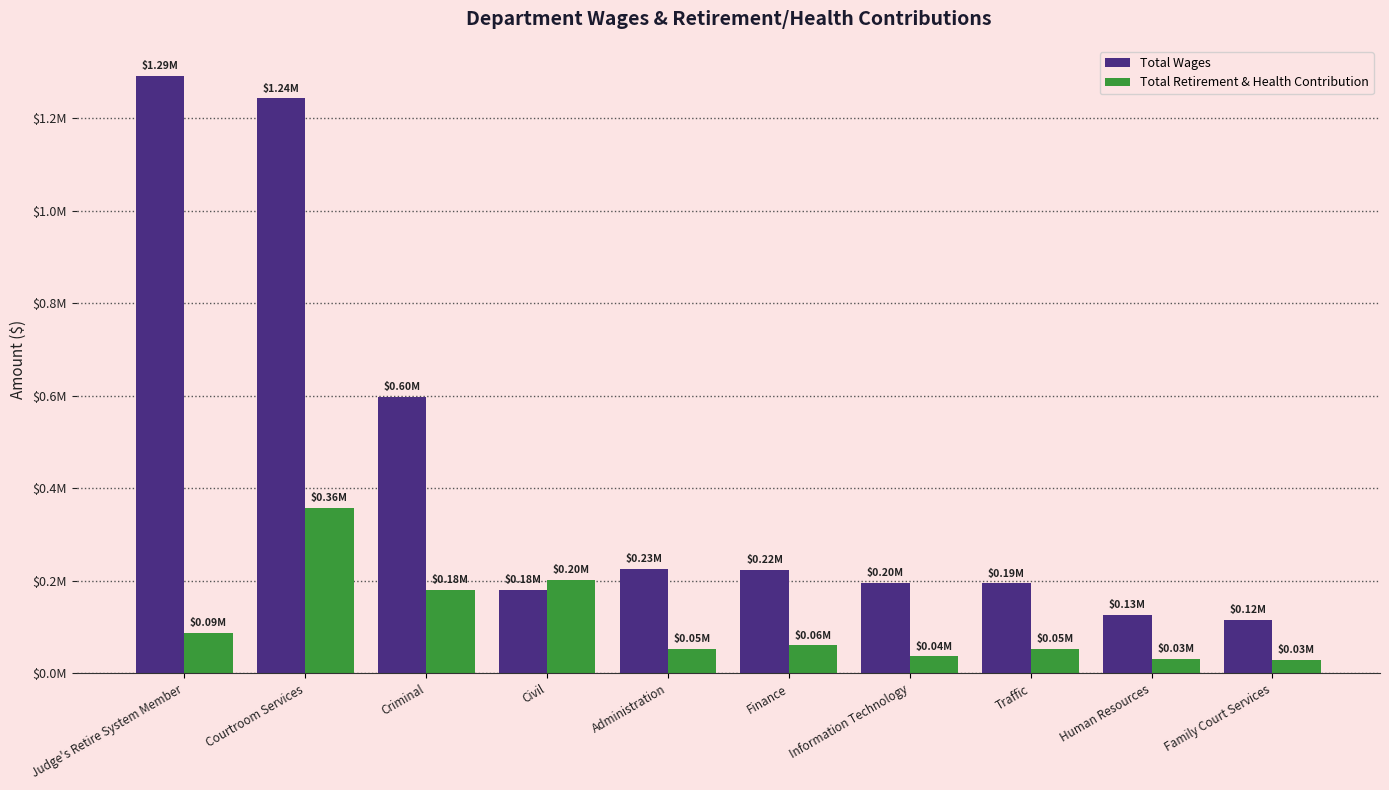

What are all the series names shown in the legend?

Total Wages, Total Retirement & Health Contribution